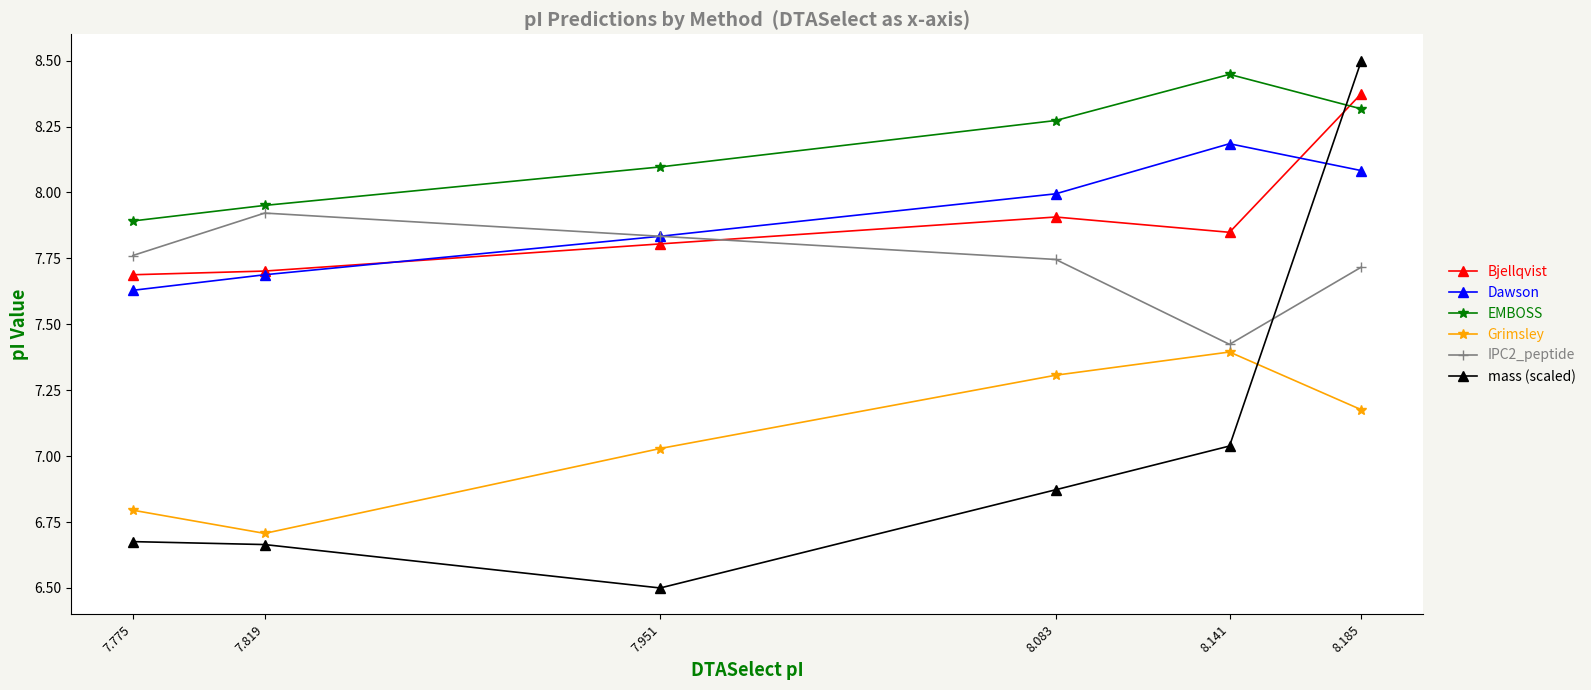

Which series has the largest total across all categories?

EMBOSS